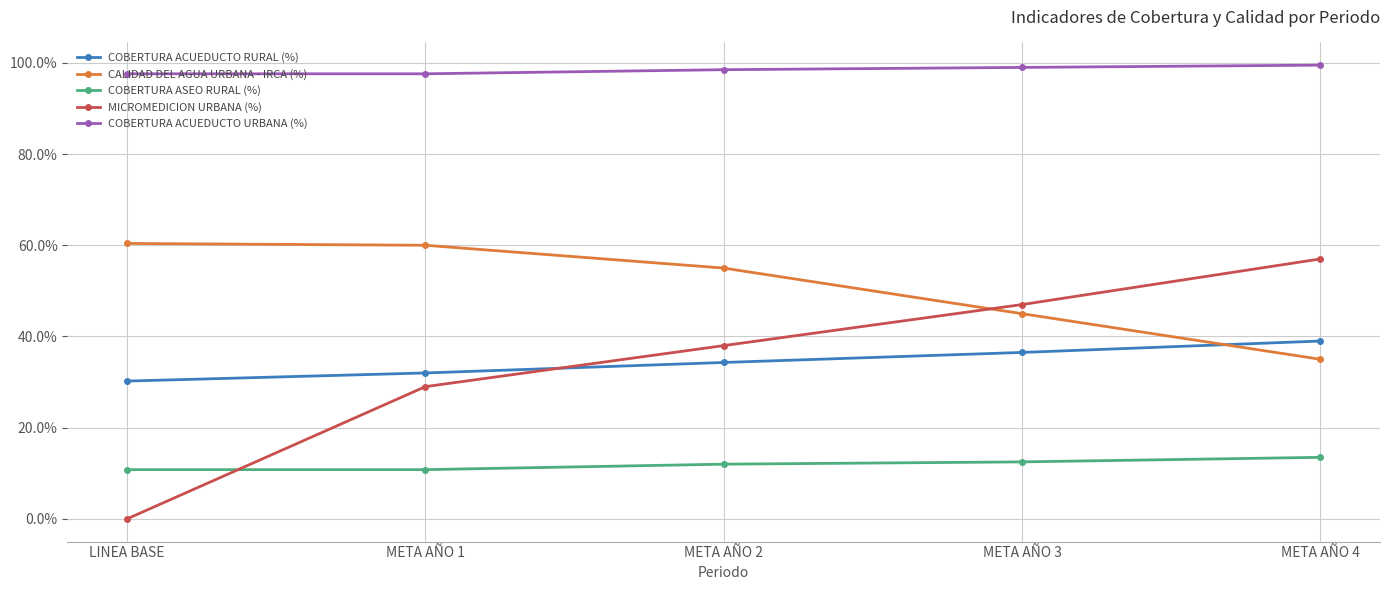

Reading left to right, transcribe all the data shown in this chart.

COBERTURA ACUEDUCTO RURAL (%): LINEA BASE=0.3	META AÑO 1=0.3	META AÑO 2=0.3	META AÑO 3=0.4	META AÑO 4=0.4
CALIDAD DEL AGUA URBANA - IRCA (%): LINEA BASE=0.6	META AÑO 1=0.6	META AÑO 2=0.6	META AÑO 3=0.5	META AÑO 4=0.3
COBERTURA ASEO RURAL (%): LINEA BASE=0.1	META AÑO 1=0.1	META AÑO 2=0.1	META AÑO 3=0.1	META AÑO 4=0.1
MICROMEDICION URBANA (%): LINEA BASE=0.0	META AÑO 1=0.3	META AÑO 2=0.4	META AÑO 3=0.5	META AÑO 4=0.6
COBERTURA ACUEDUCTO URBANA (%): LINEA BASE=1.0	META AÑO 1=1.0	META AÑO 2=1.0	META AÑO 3=1.0	META AÑO 4=1.0